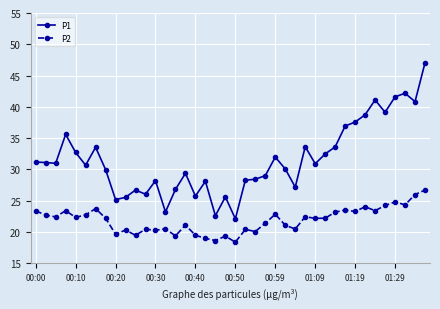

What is the value of the P1 point at the 36th from the left?

39.1